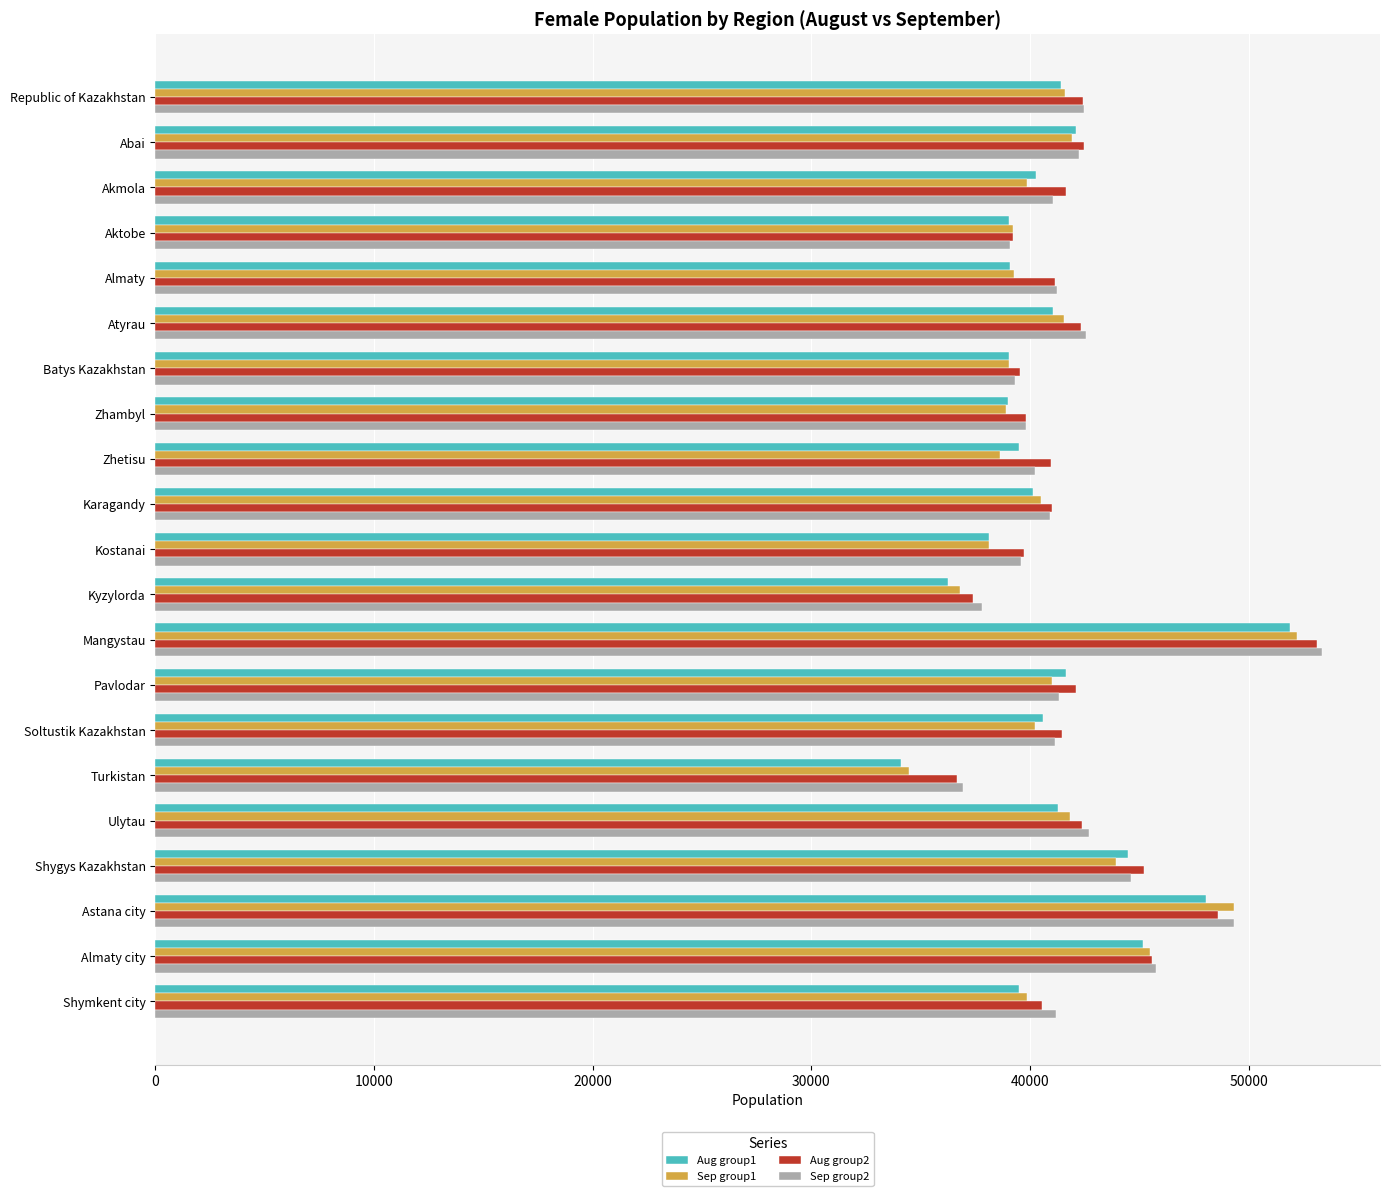

The Sep group2 series shows 41193 at Shymkent city. True or false?

True